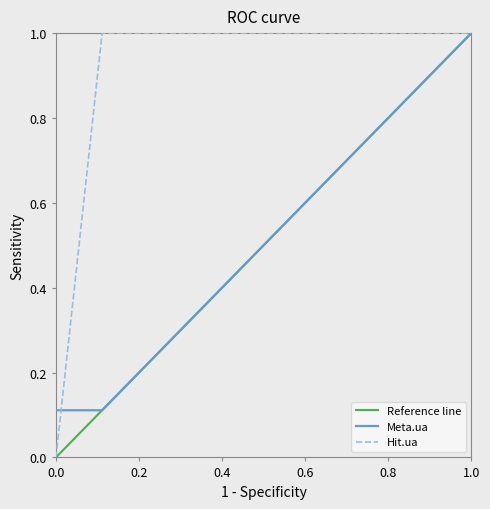

What is the maximum value for Meta.ua?

1.0